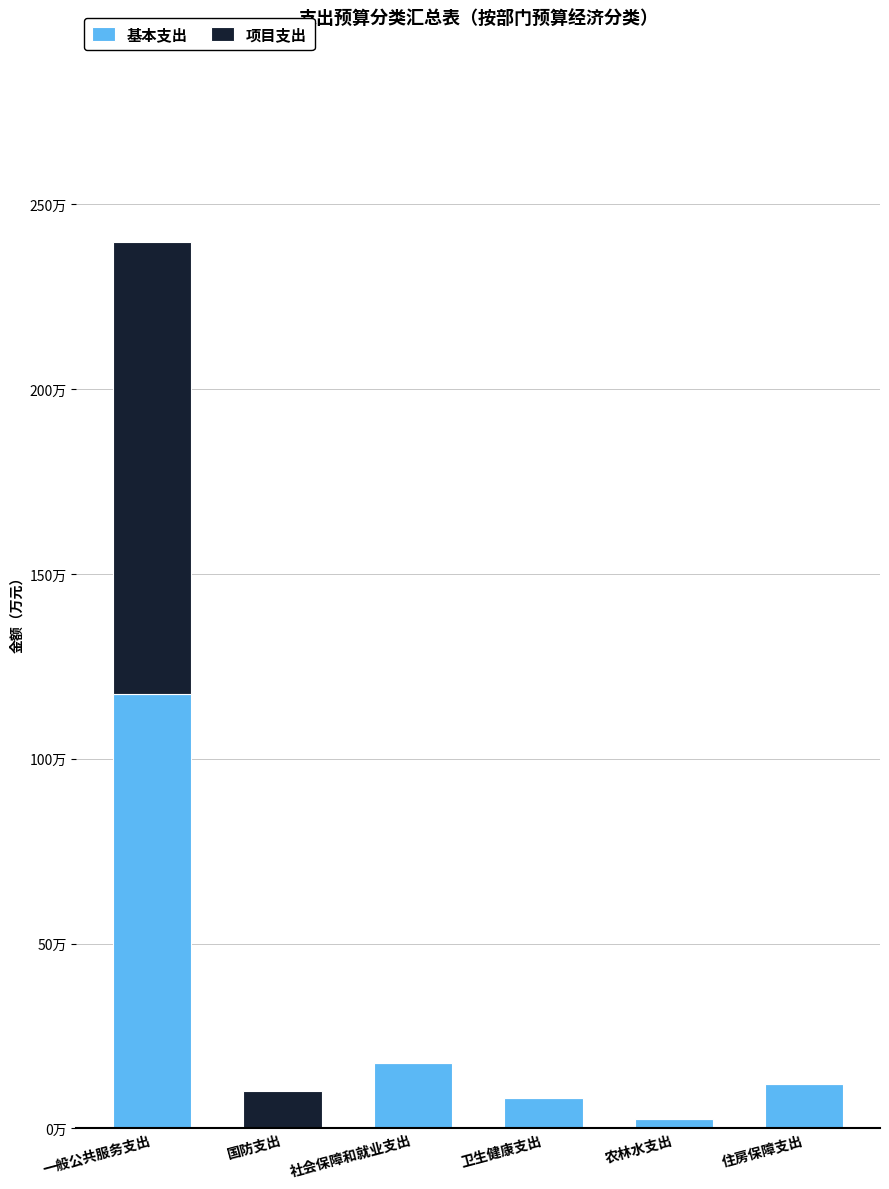

Are the bars grouped side by side (vs. stacked)?

No